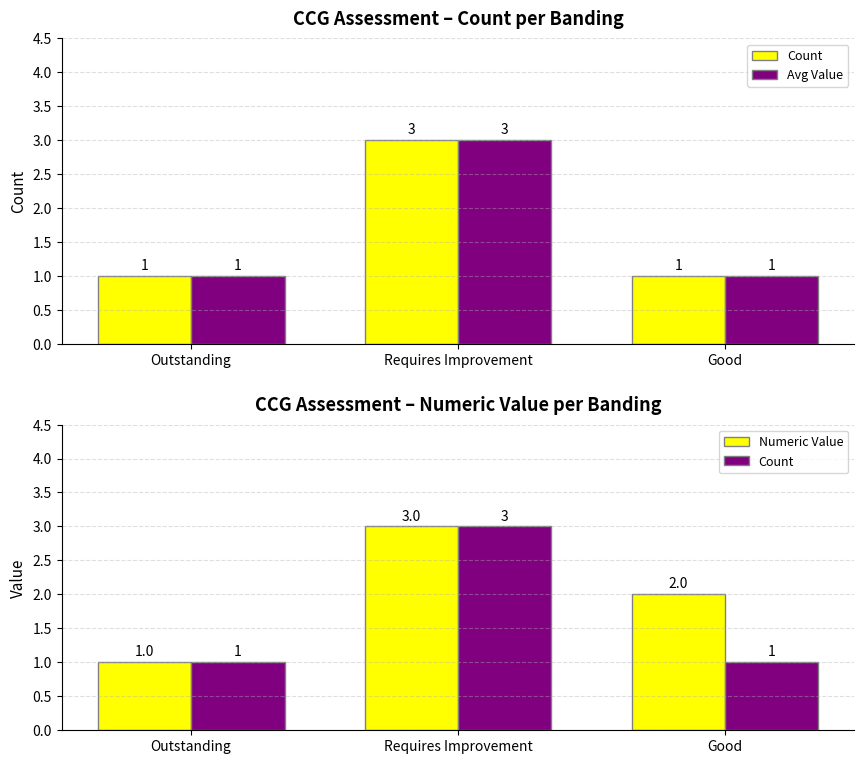

Which has a higher value, Outstanding or Good?

Outstanding